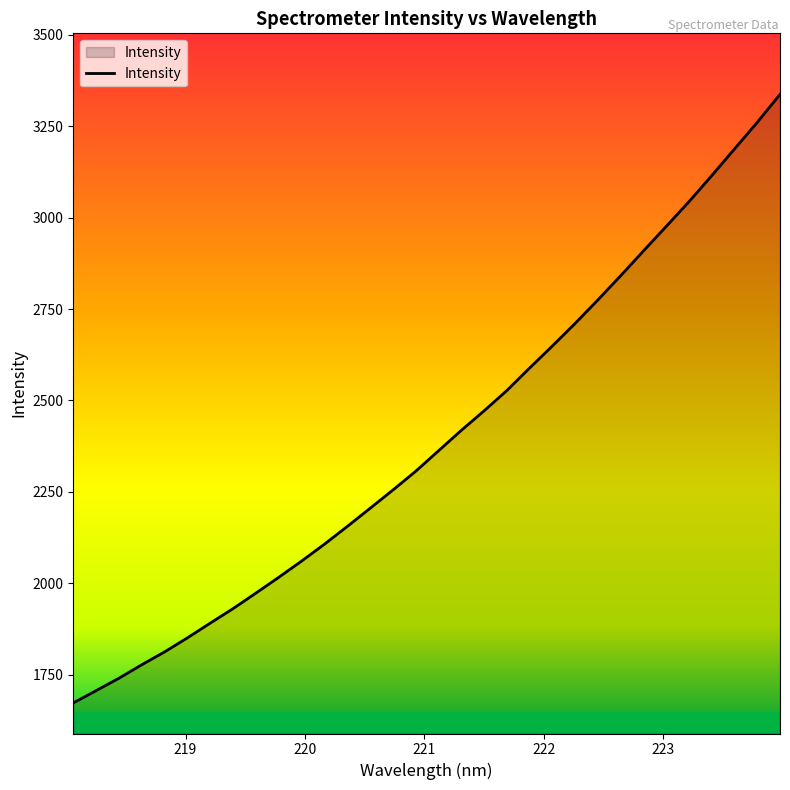

How many values exceed 2361?

16